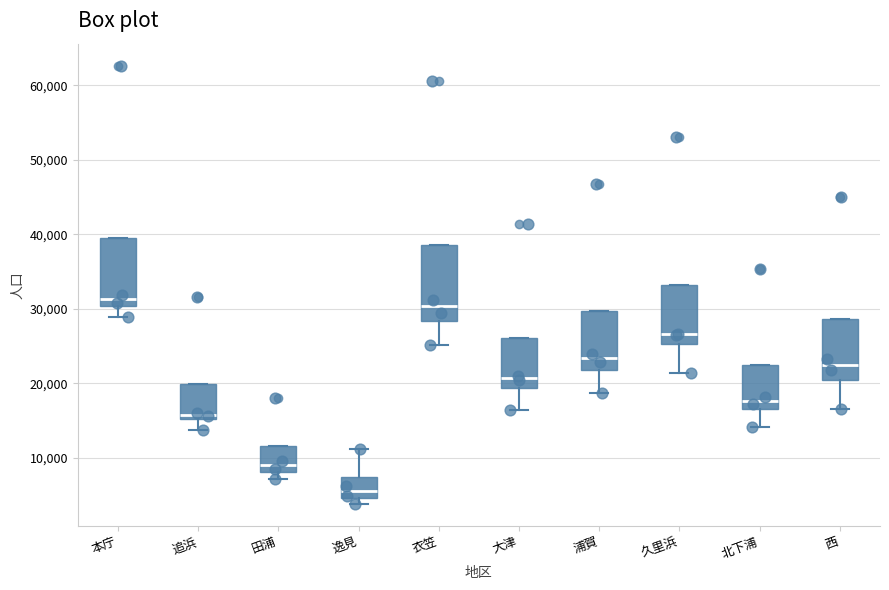

Reading left to right, read every box against the y-axis: the position of its median line, the range the box covers, and the ends of its whiskers. The values are not printed on the chart, so give them approximately, as read against the axis.

本庁: median 31000, box 30000 to 40000, whiskers 29000 to 40000
追浜: median 16000, box 15000 to 20000, whiskers 14000 to 20000
田浦: median 9000, box 8000 to 12000, whiskers 7000 to 12000
逸見: median 6000, box 5000 to 7000, whiskers 4000 to 11000
衣笠: median 30000, box 28000 to 39000, whiskers 25000 to 39000
大津: median 21000, box 19000 to 26000, whiskers 16000 to 26000
浦賀: median 23000, box 22000 to 30000, whiskers 19000 to 30000
久里浜: median 27000, box 25000 to 33000, whiskers 21000 to 33000
北下浦: median 18000, box 16000 to 22000, whiskers 14000 to 22000
西: median 23000, box 20000 to 29000, whiskers 17000 to 29000